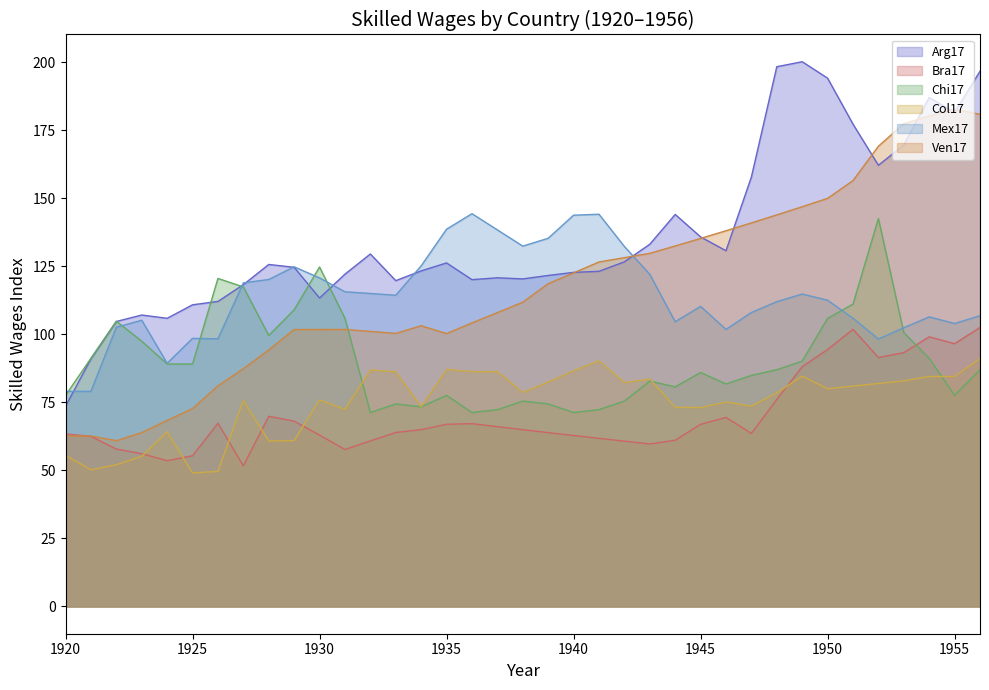

Which series ends up on top after the final intersection of Chi17 and Bra17?

Bra17